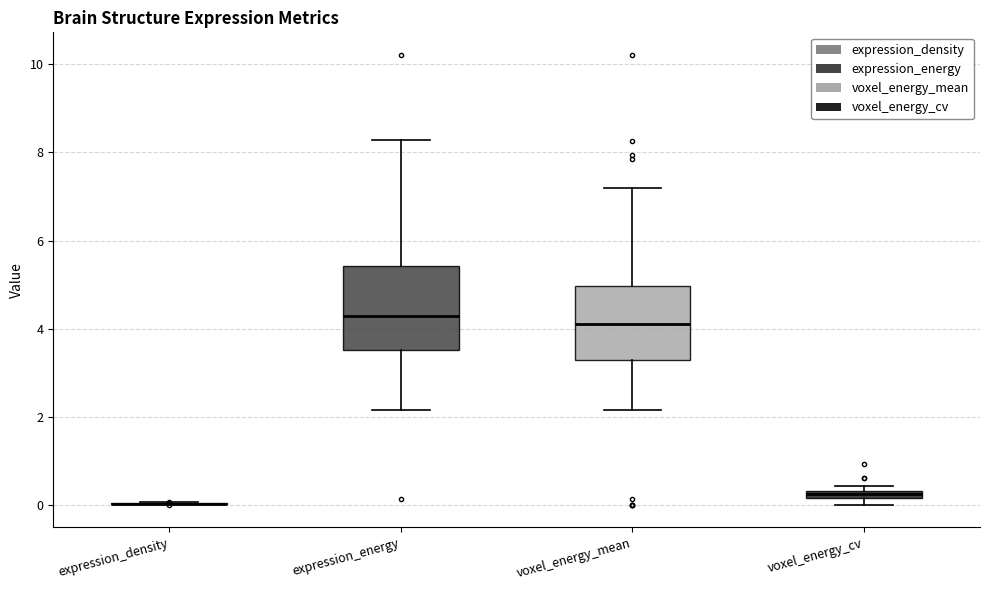

Where does the lower whisker of the box for voxel_energy_mean end on the y-axis? The values are not printed on the chart, so give them approximately, as read against the axis.

2.2